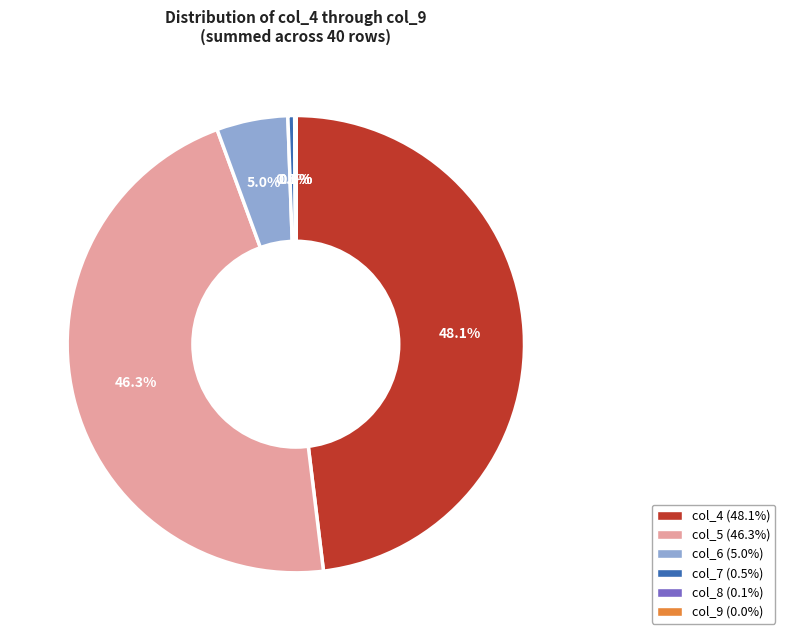

Is there a majority slice in this chart?

No